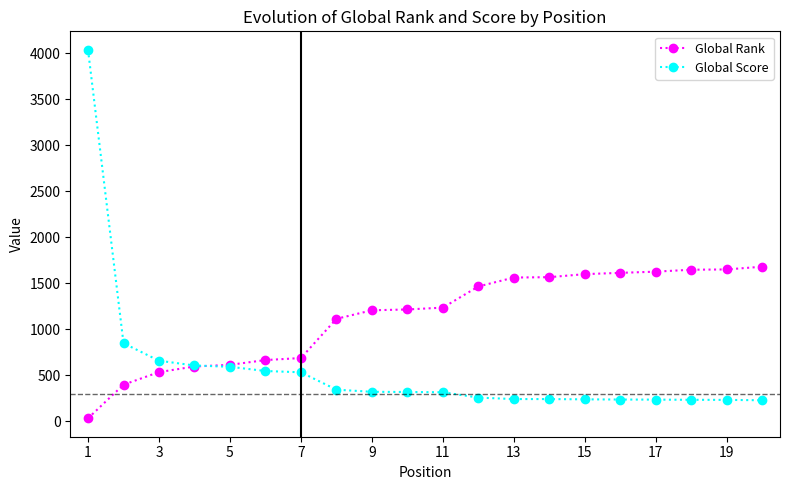

What is the maximum value shown in the chart?

4037